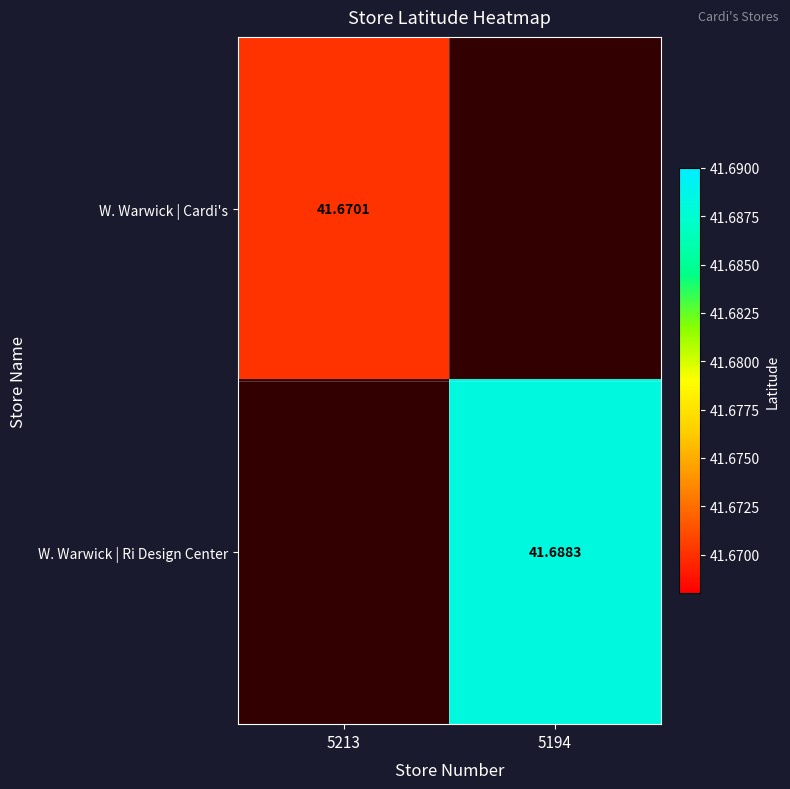

List the labels in order of W. Warwick | Cardi's value, smallest first.

5213, 5194